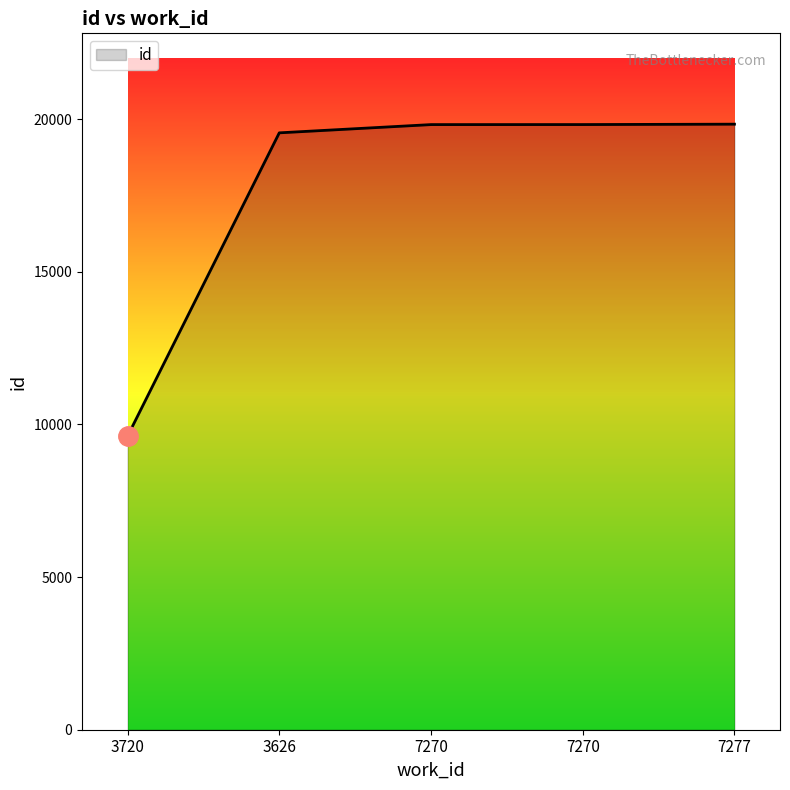

What is the sum of the values at 7270 and 3720?

29432